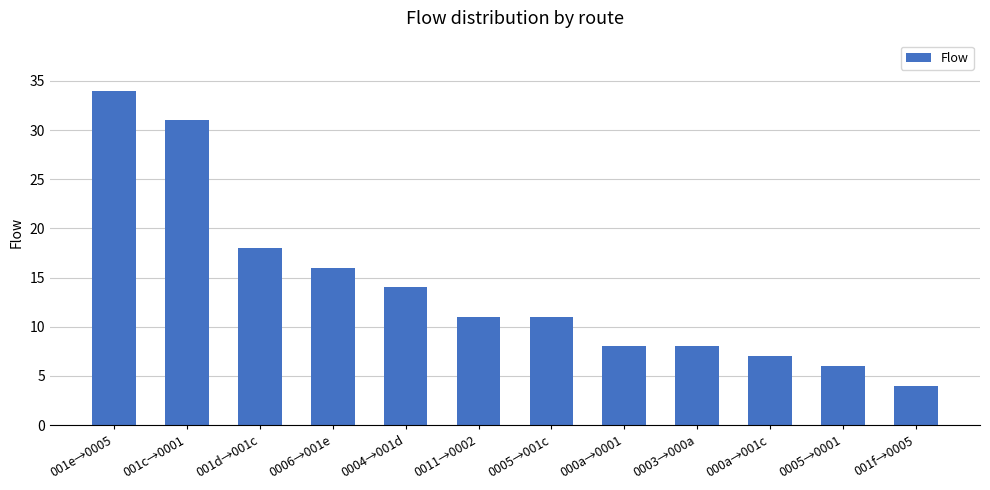

What is the difference between the second highest and second lowest values?

25